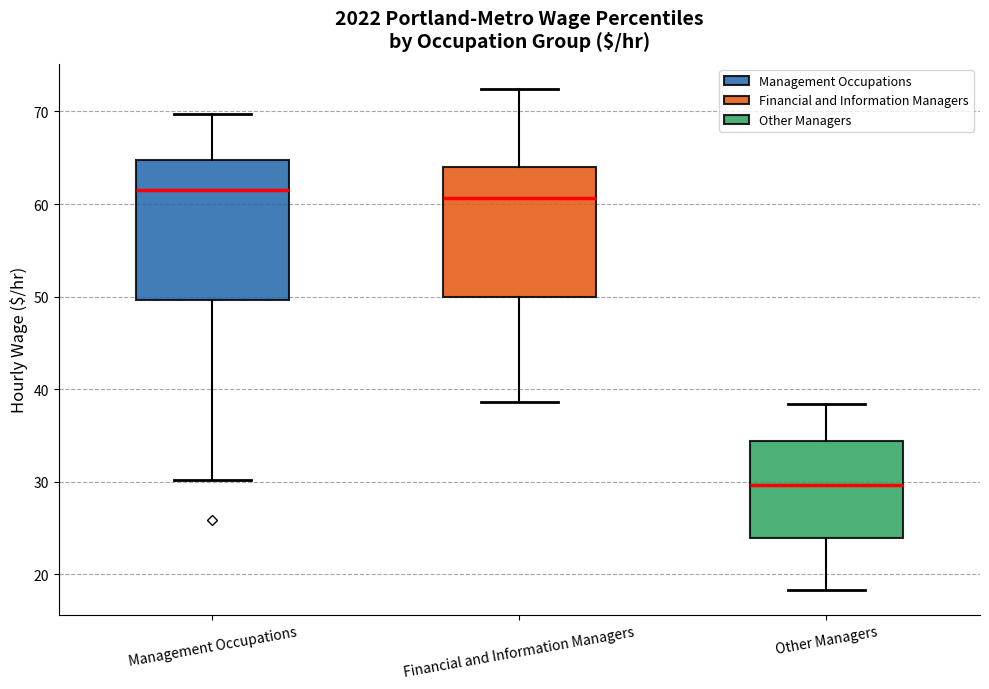

Reading left to right, read every box against the y-axis: the position of its median line, the range the box covers, and the ends of its whiskers. The values are not printed on the chart, so give them approximately, as read against the axis.

Management Occupations: median 62, box 50 to 65, whiskers 30 to 70
Financial and Information Managers: median 61, box 50 to 64, whiskers 39 to 72
Other Managers: median 30, box 24 to 34, whiskers 18 to 38